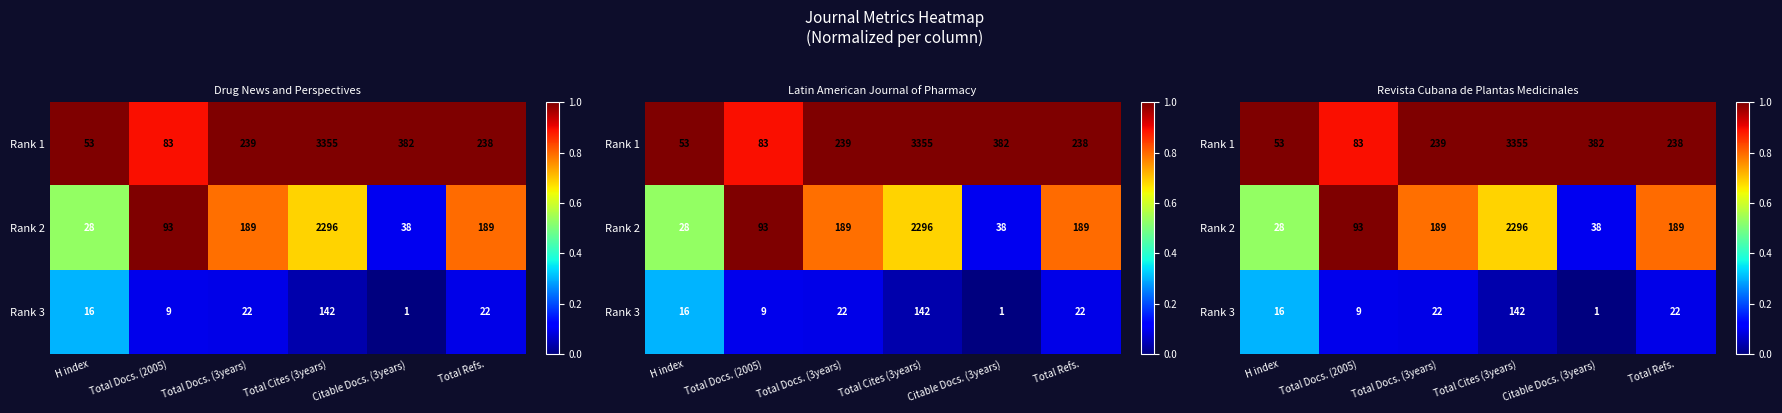

How many data points does each series have?

6